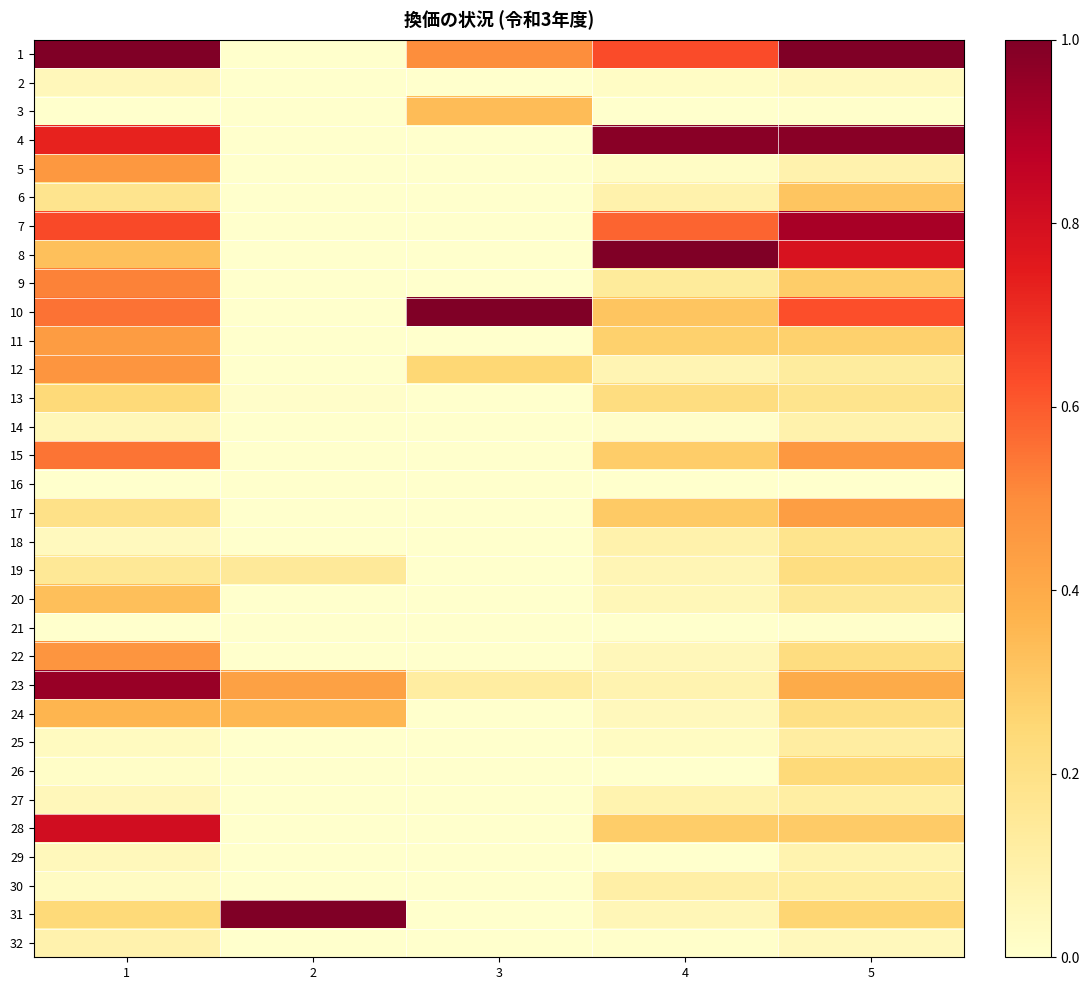

Rank the series by their maximum value, from highest to lowest.

1, 8, 10, 31, 4, 23, 7, 28, 15, 9, 22, 12, 5, 11, 17, 24, 3, 20, 6, 26, 13, 19, 18, 25, 30, 27, 14, 32, 29, 2, 21, 16